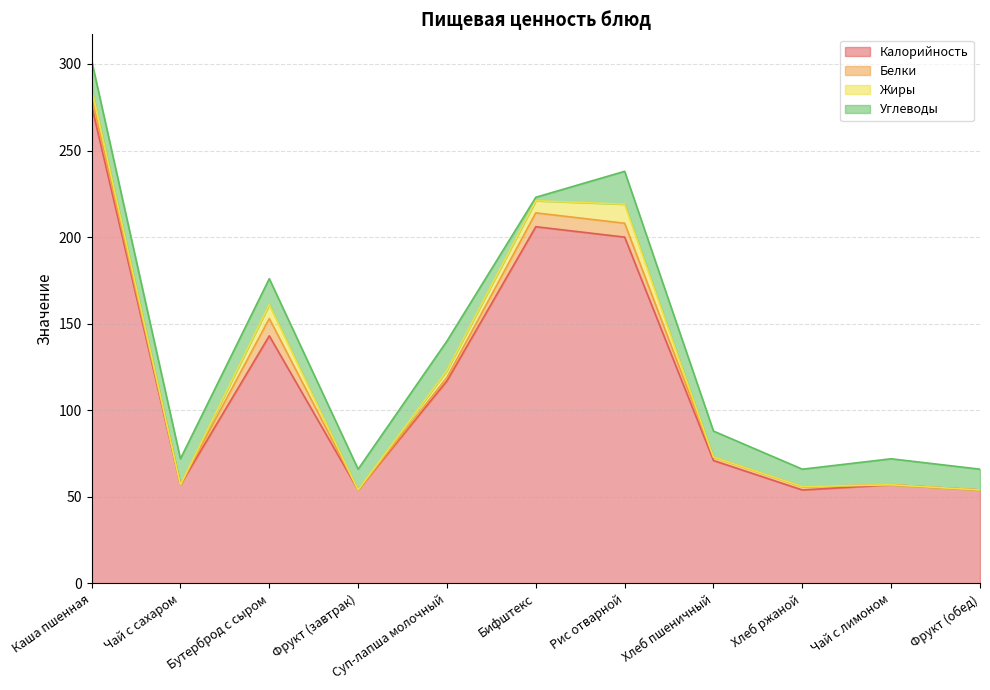

Which category has the lowest value across all series?

Чай с сахаром